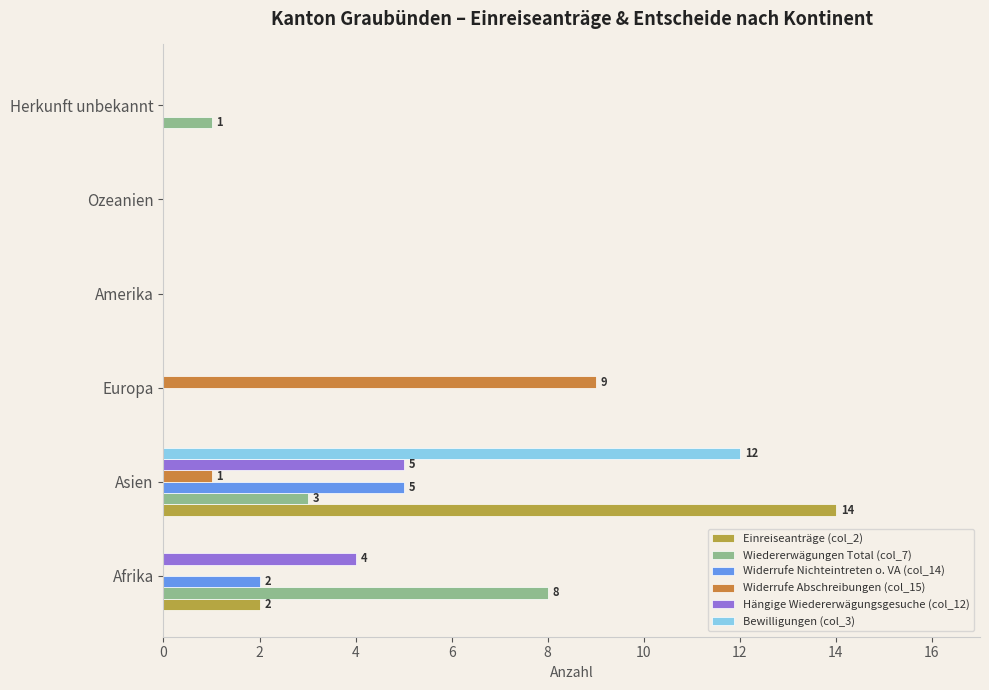

What are all the series names shown in the legend?

Einreiseanträge (col_2), Wiedererwägungen Total (col_7), Widerrufe Nichteintreten o. VA (col_14), Widerrufe Abschreibungen (col_15), Hängige Wiedererwägungsgesuche (col_12), Bewilligungen (col_3)